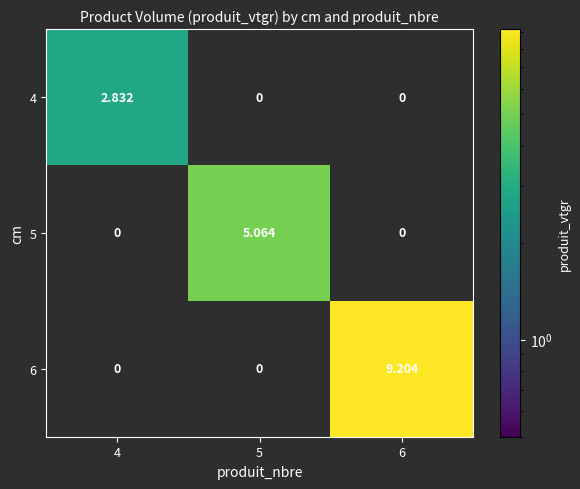

Which category has the lowest value in the 6 series?

4